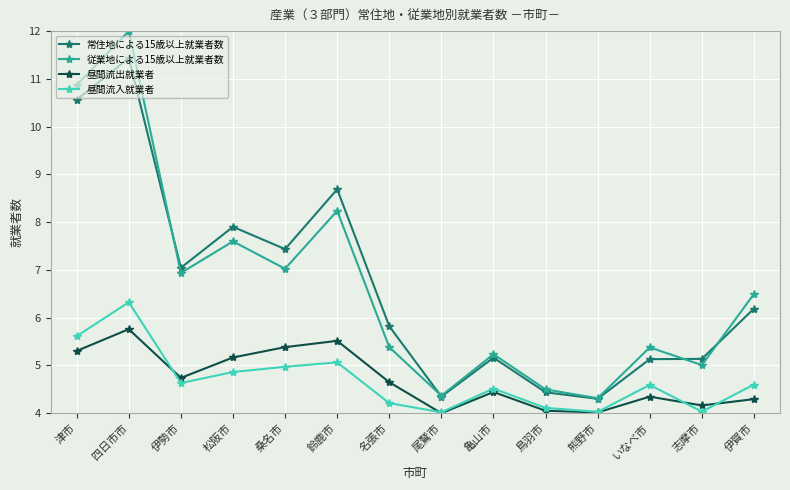

List the series in order of their peak value, lowest first.

昼間流出就業者, 昼間流入就業者, 常住地による15歳以上就業者数, 従業地による15歳以上就業者数